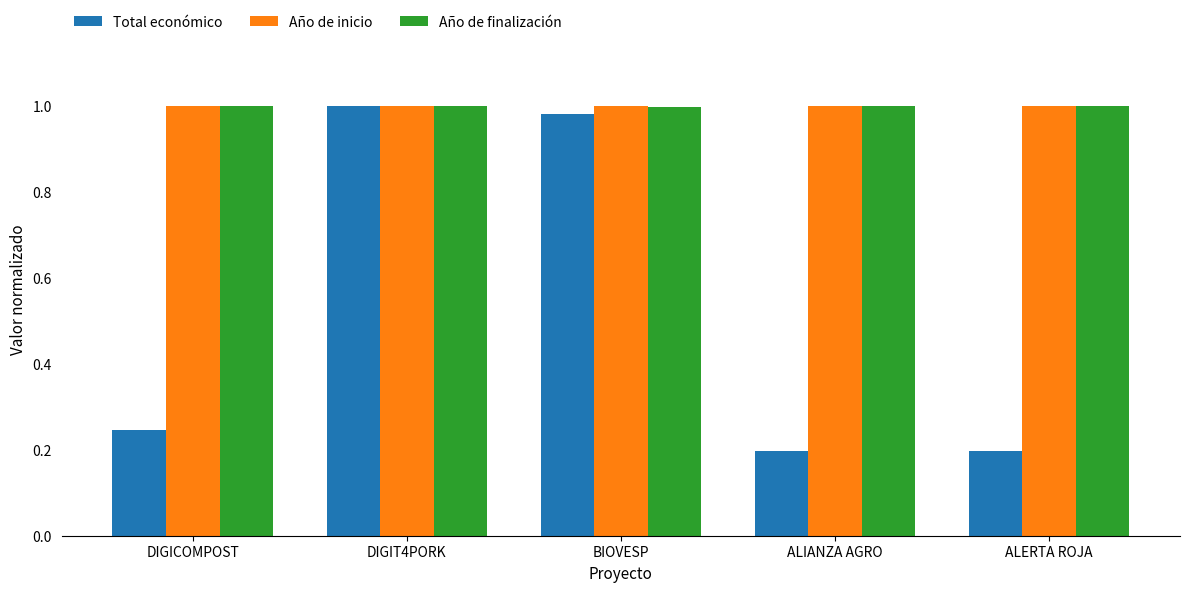

At which label is Año de finalización closest to 0?

BIOVESP